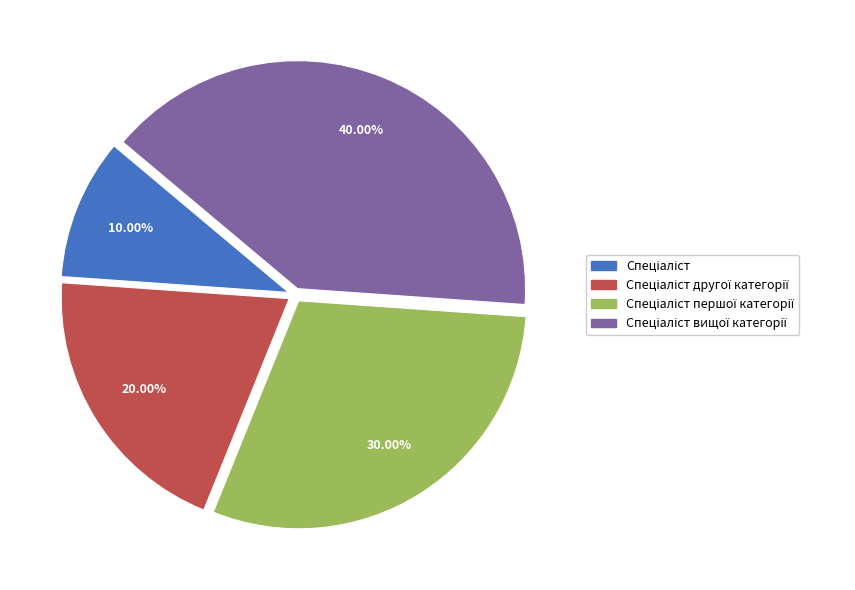

Is there a majority slice in this chart?

No